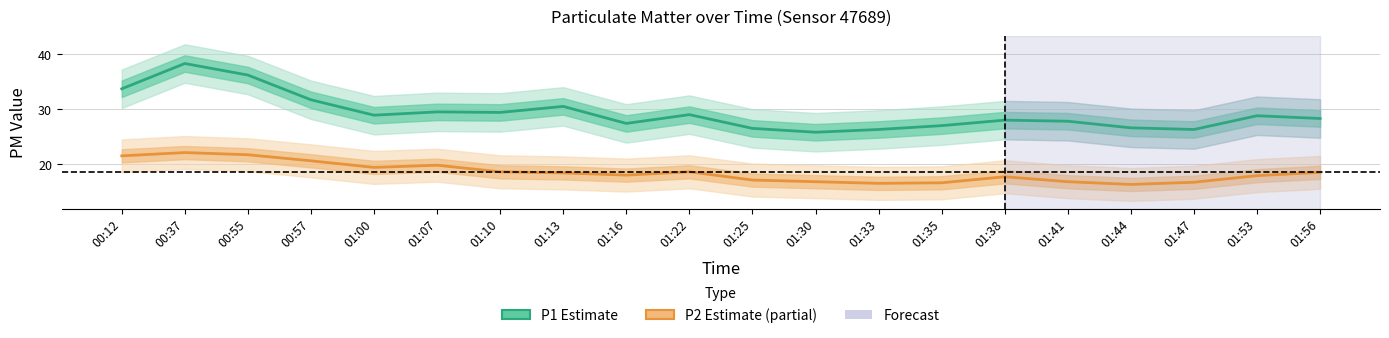

What is the approximate value of P1 (Estimate) at 01:30?

25.8